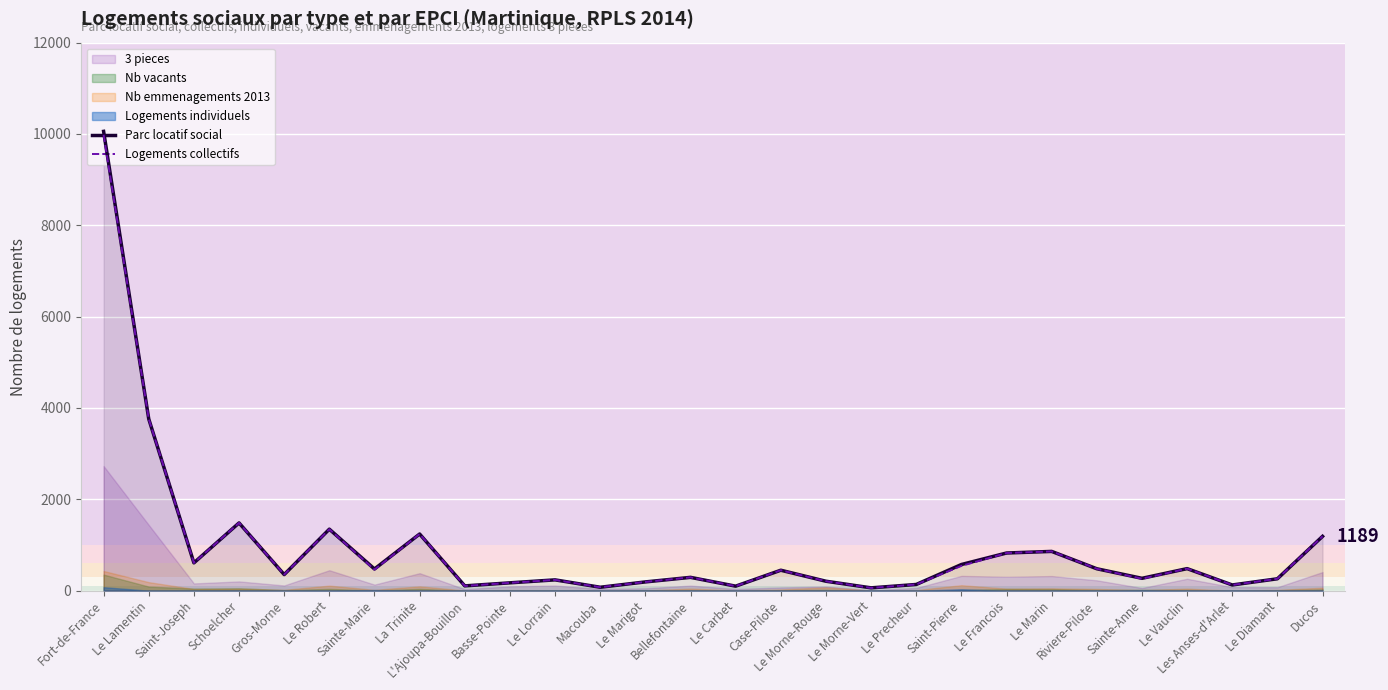

What is the smallest value displayed?

59